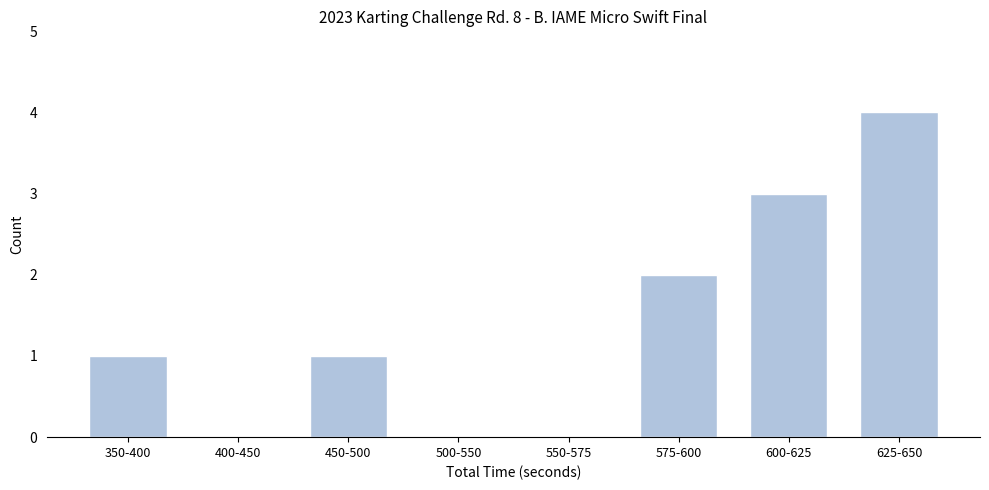

Reading right to left, what are all the values shown in this chart?

625-650=4	600-625=3	575-600=2	550-575=0	500-550=0	450-500=1	400-450=0	350-400=1